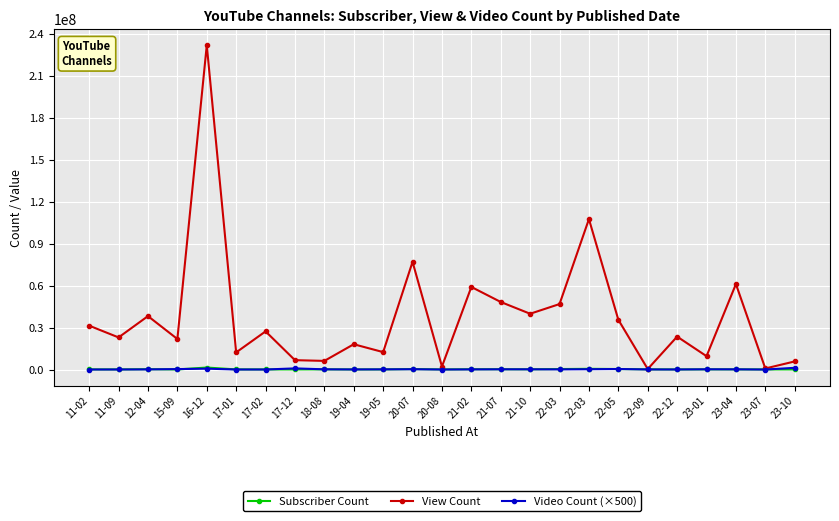

Count the number of categories in the chart.

25